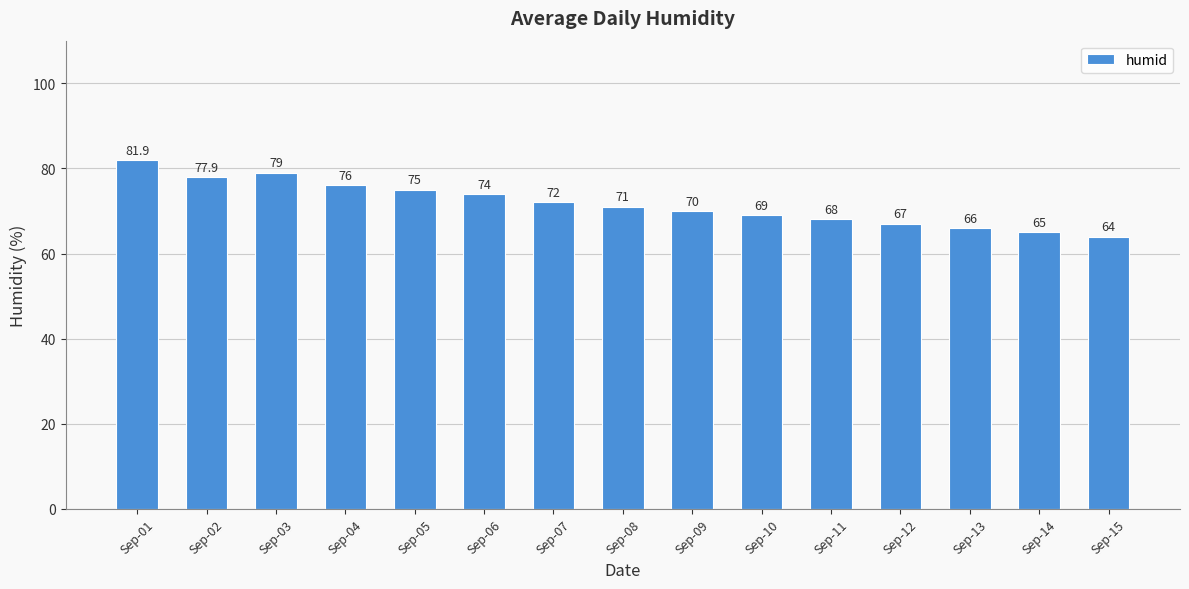

Where does the data first go above 71?

Sep-01